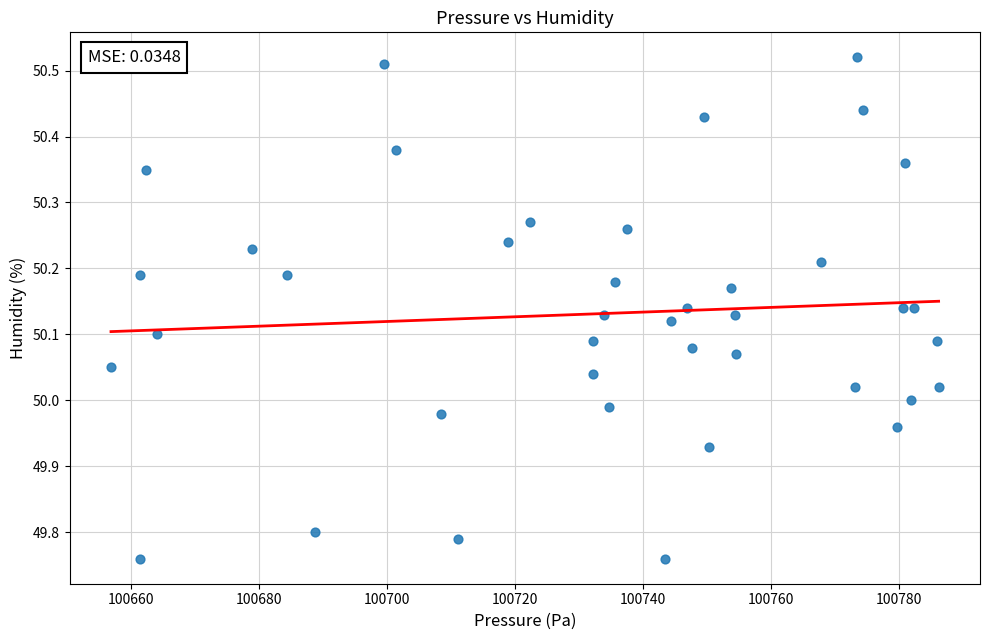

What is the range of Y values (max minus min)?

0.8